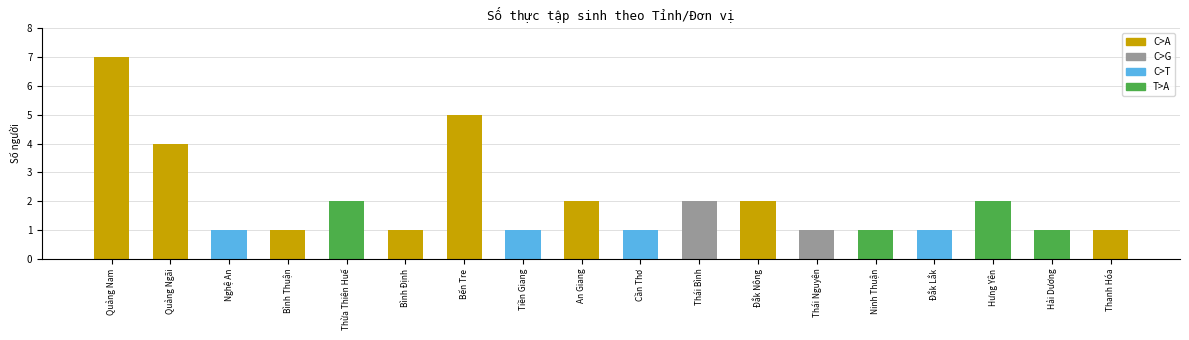

The value at Tiền Giang is 1. True or false?

True